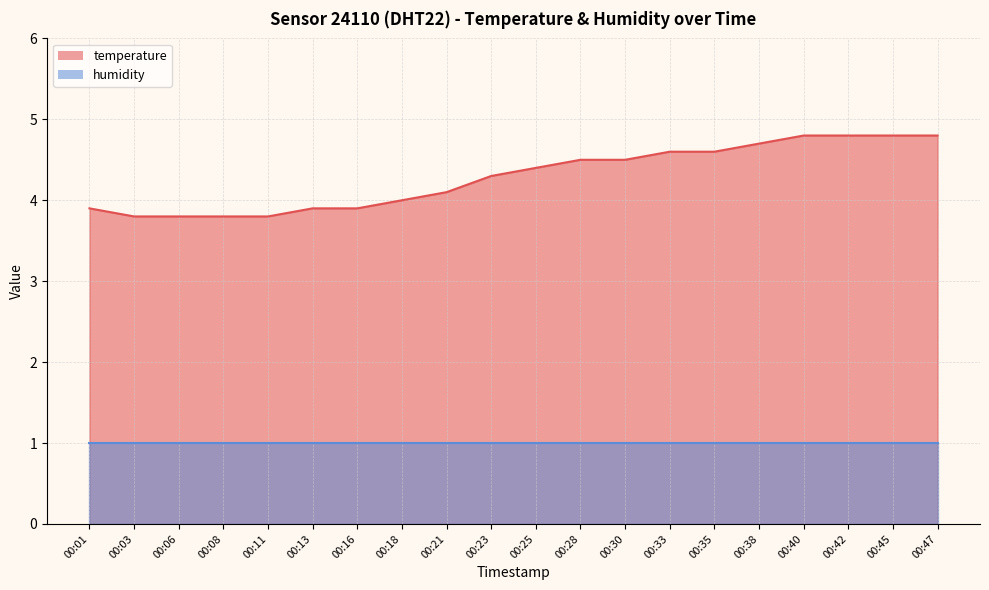

The chart shows a value of 6.6 at 00:13. True or false?

False